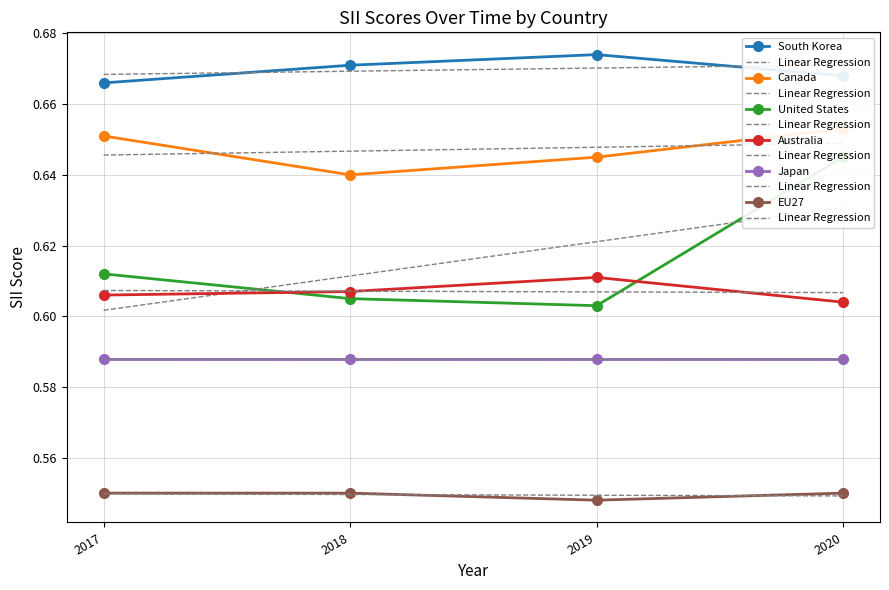

In South Korea, how many points are higher than both neighbors (excluding endpoints)?

1